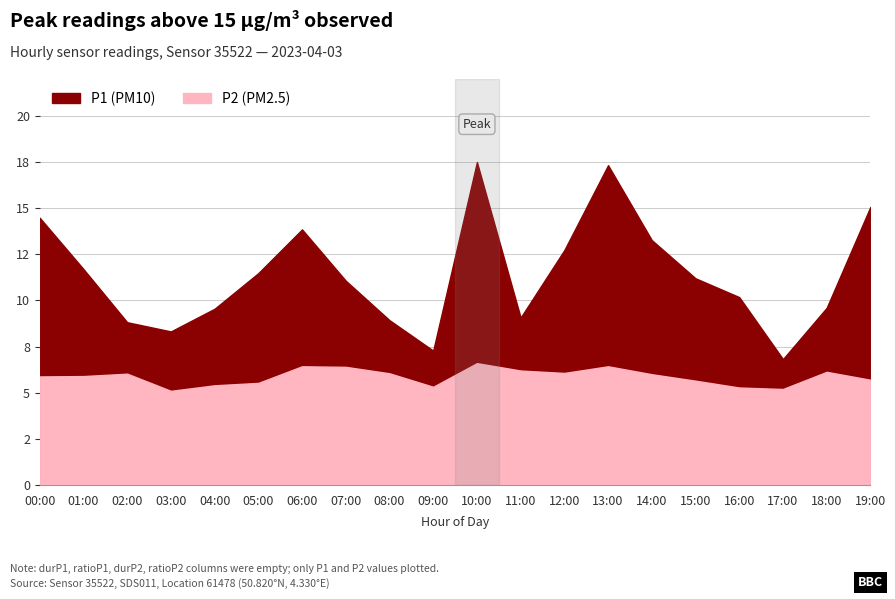

Where is P2 nearest to the value 5?

03:00